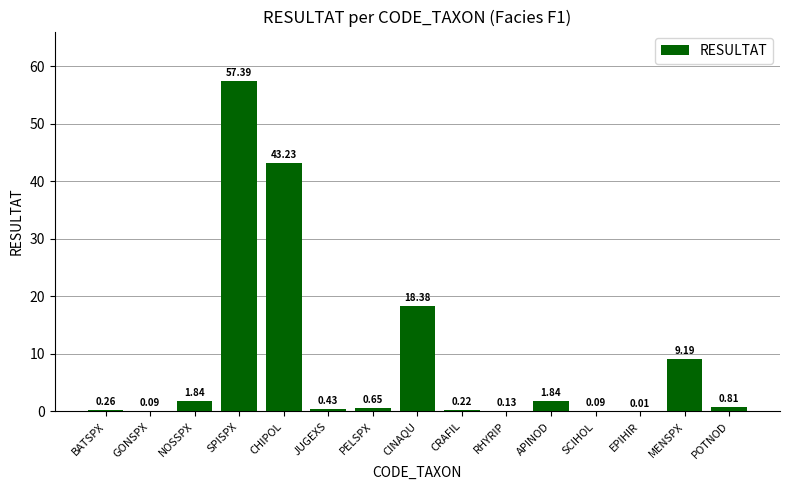

What is the sum of the values at JUGEXS and NOSSPX?

2.3